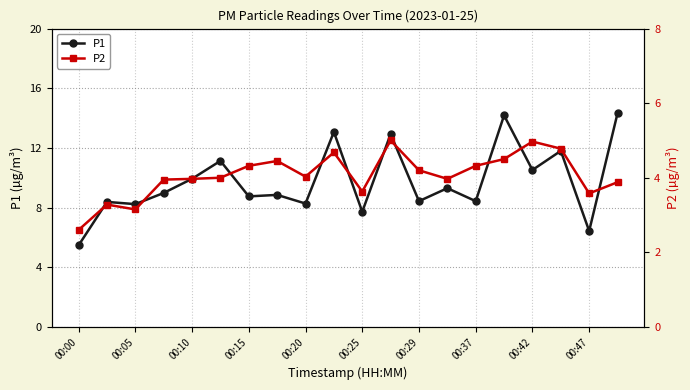

True or false: P1 has more than 1 interior local peaks.

True